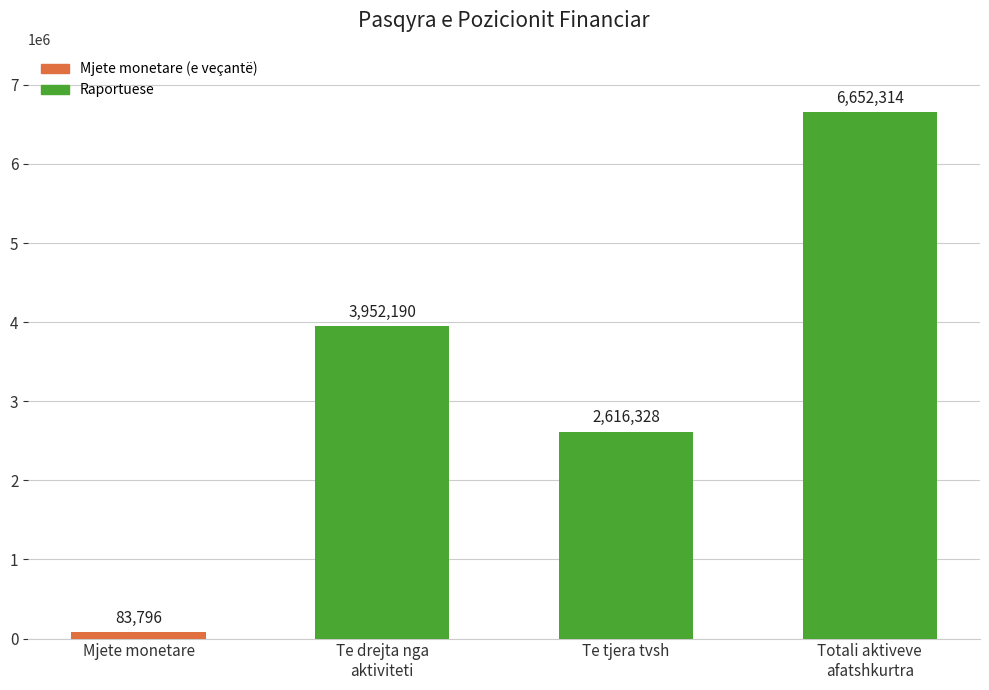

List the labels in order of value, largest first.

Totali aktiveve
afatshkurtra, Te drejta nga
aktiviteti, Te tjera tvsh, Mjete monetare